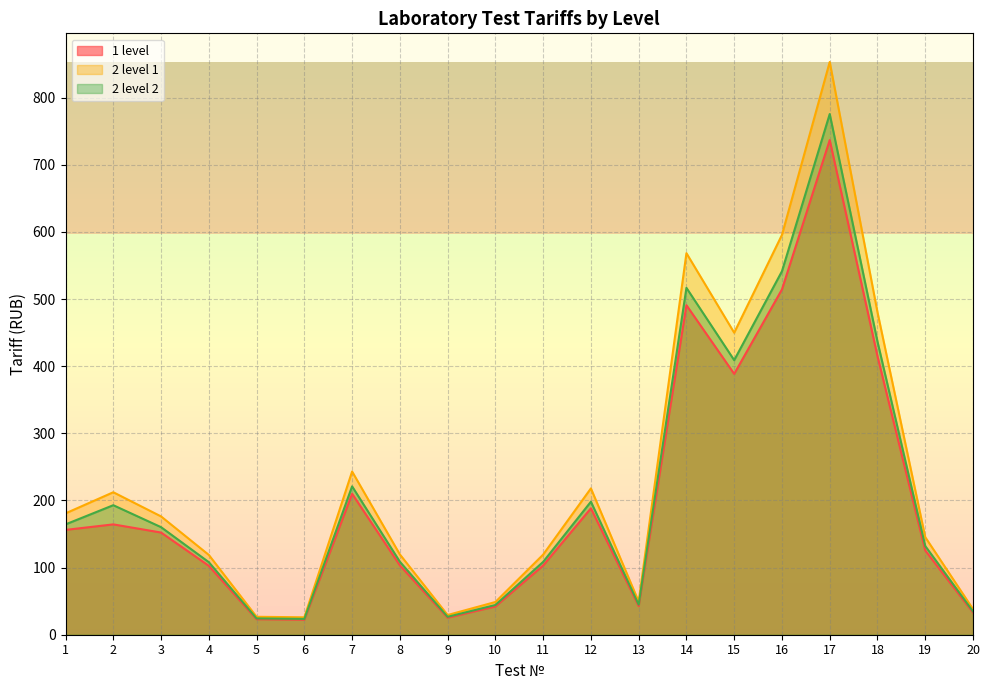

What is the lowest value of the 2 level 1 series?

25.9